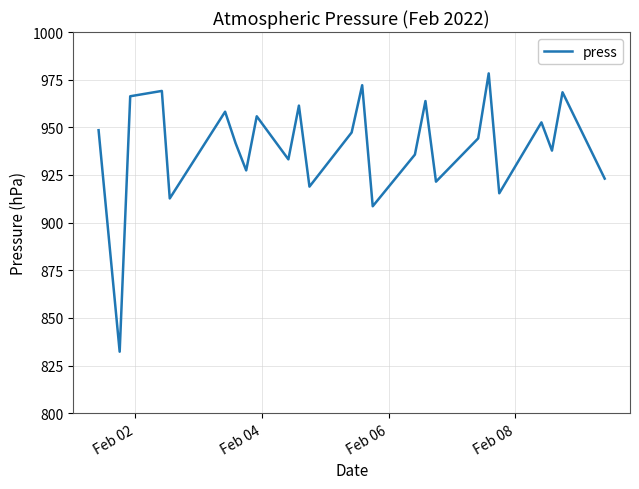

What is the minimum value shown in the chart?

832.3